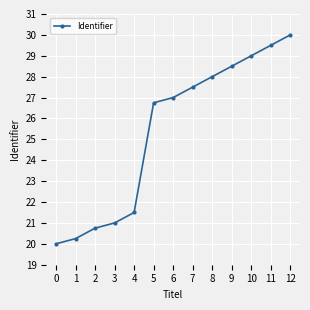

Which category has the highest value across all series?

12